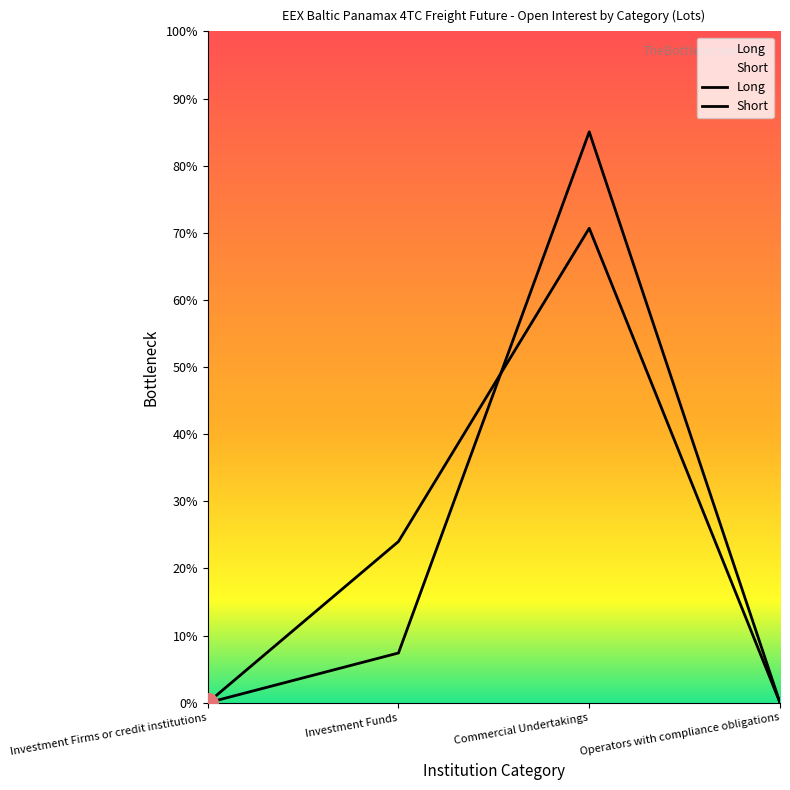

True or false: Long has more than 0 points higher than both neighbors.

True